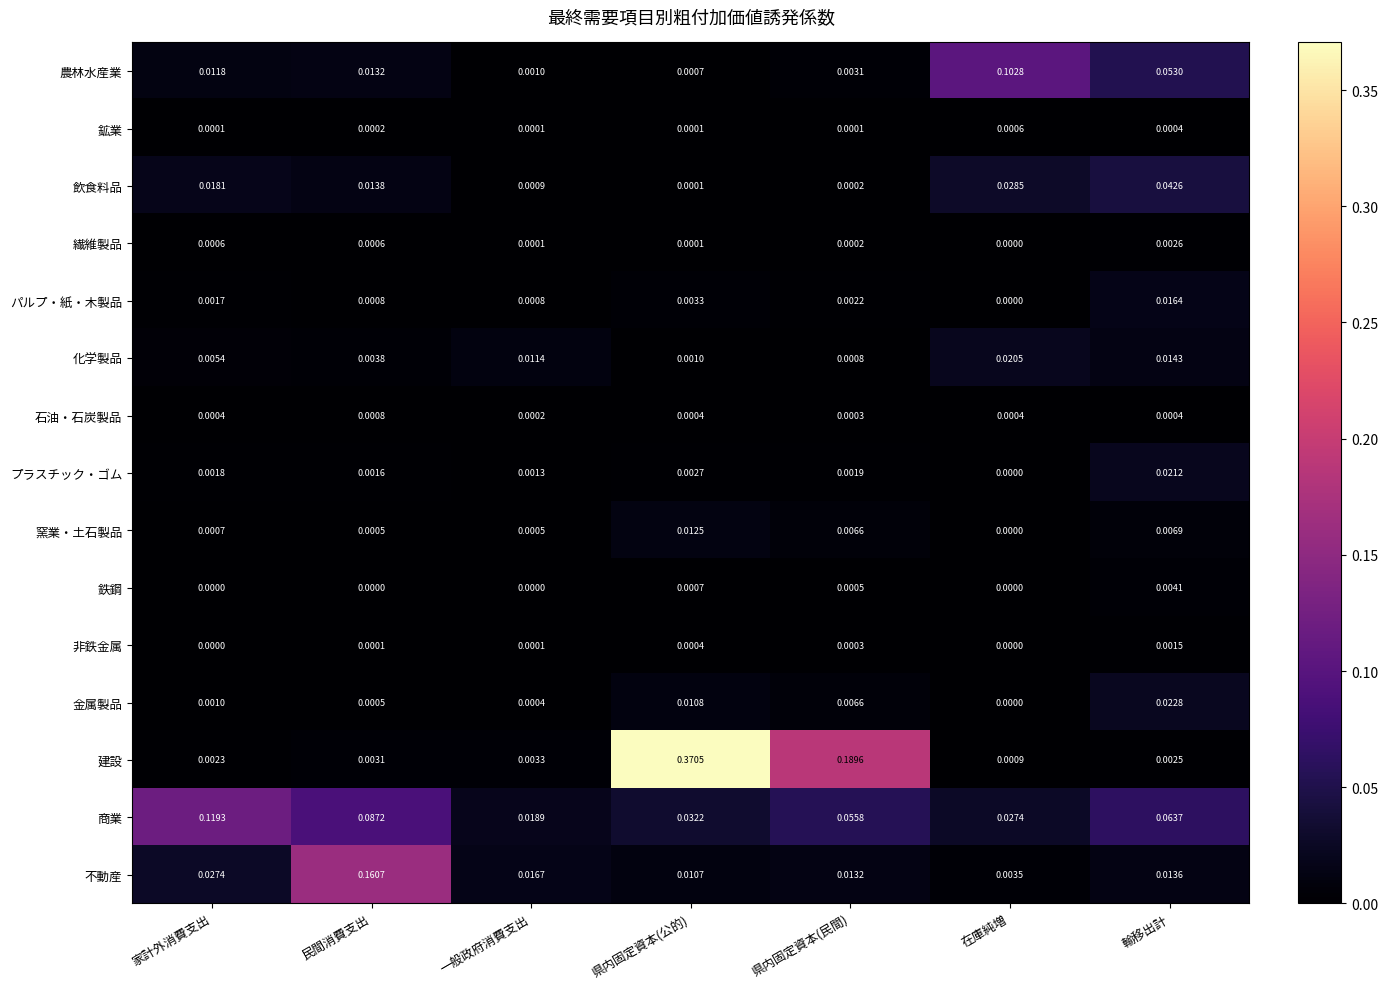

Which series has the widest spread of values?

建設